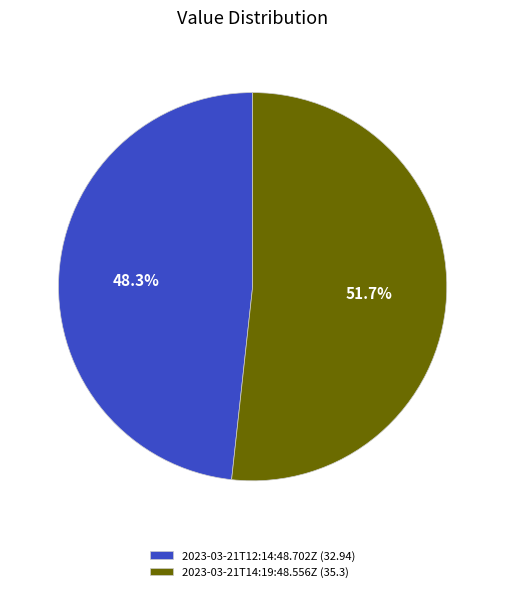

Is the sum of 2023-03-21T14:19:48.556Z and 2023-03-21T12:14:48.702Z greater than half?

Yes